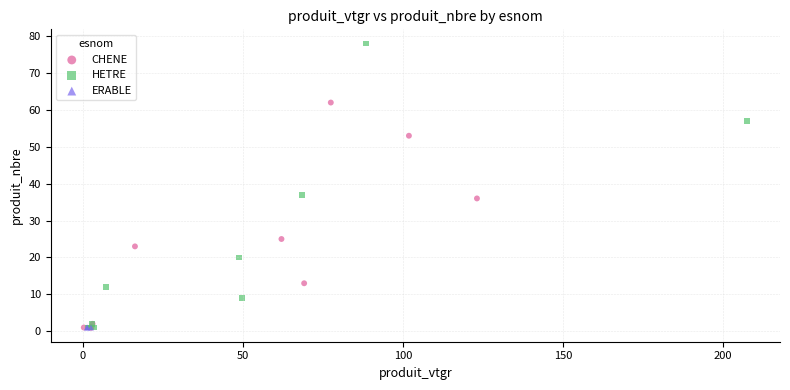

Which series contains the highest Y value?

HETRE